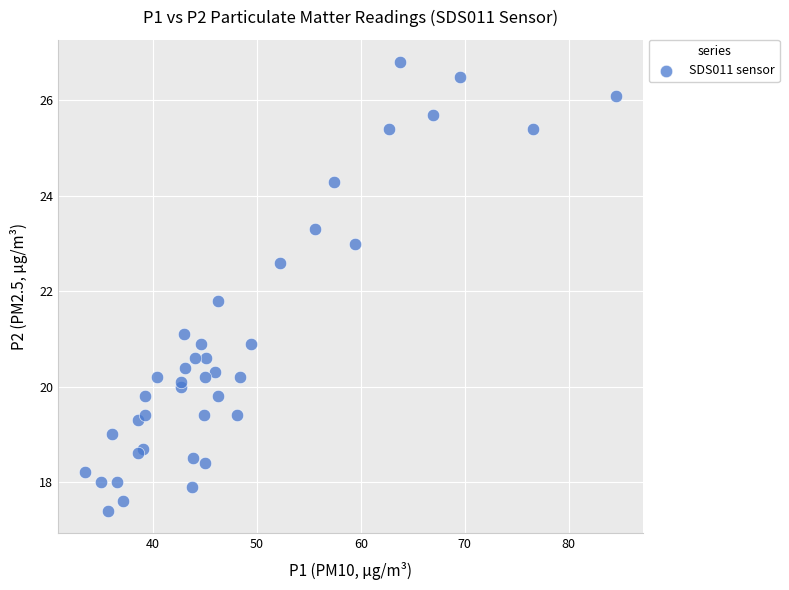

What Y value in the scatter plot is closest to 22?

21.8